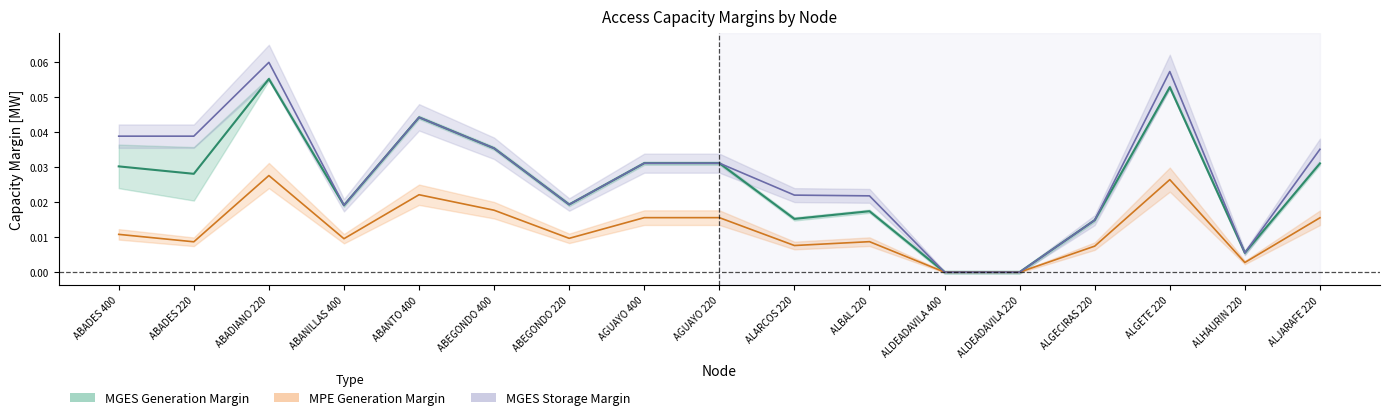

What position from the right is AGUAYO 400?

10